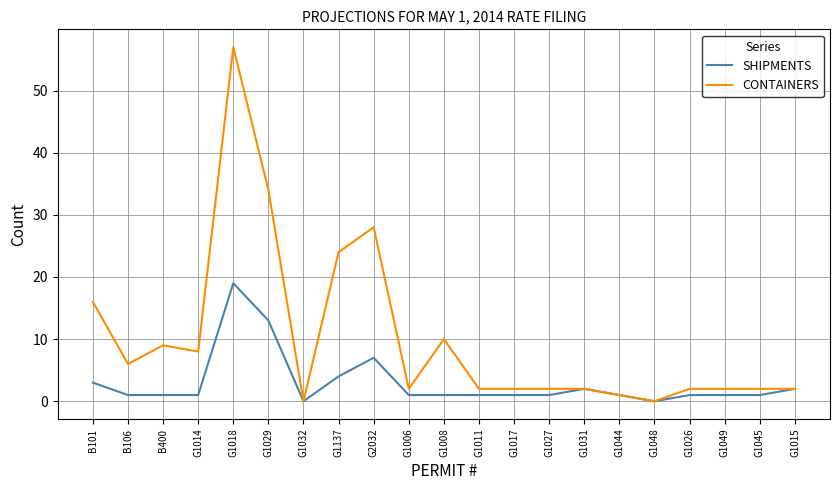

Which series has the largest total across all categories?

CONTAINERS